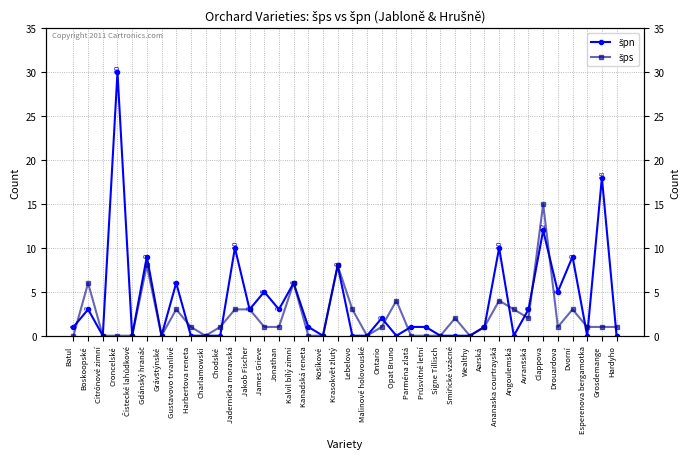

What position from the left is Charlamowski?

10